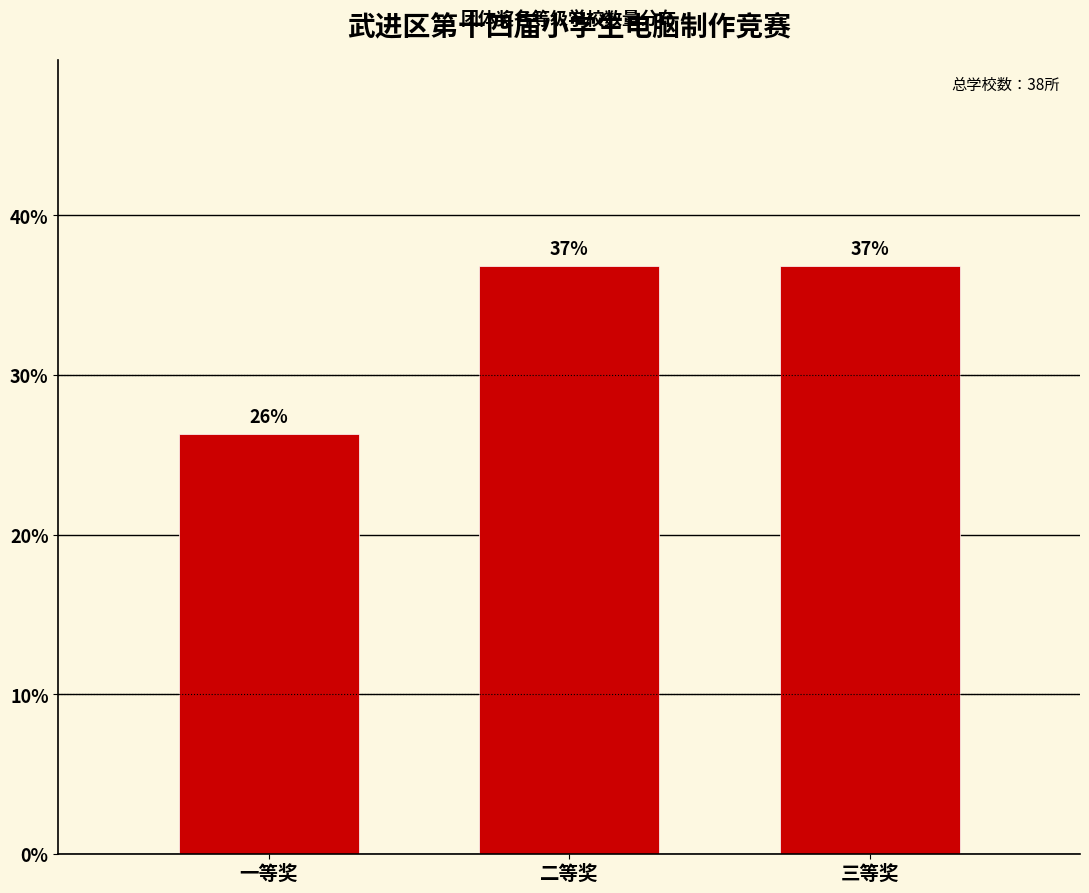

True or false: the data shows 54.8 at 二等奖.

False